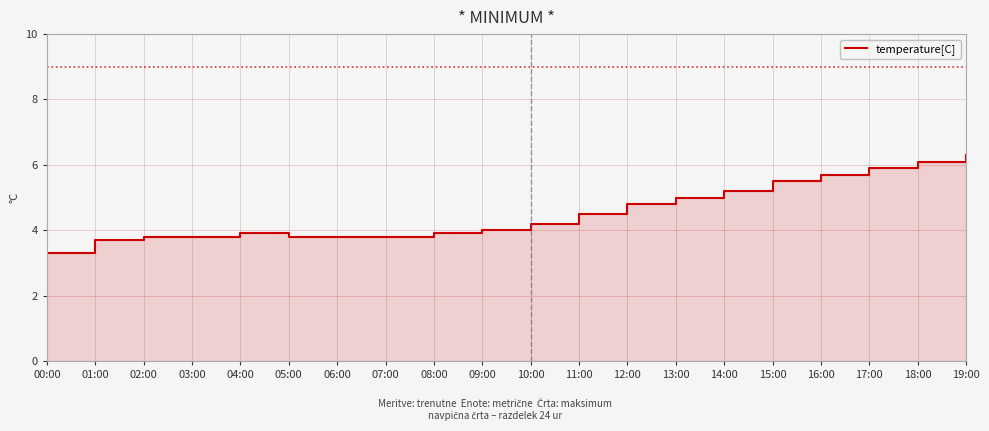

Reading left to right, list all the values displayed in this chart.

3.3	3.7	3.8	3.8	3.9	3.8	3.8	3.8	3.9	4.0	4.2	4.5	4.8	5.0	5.2	5.5	5.7	5.9	6.1	6.3